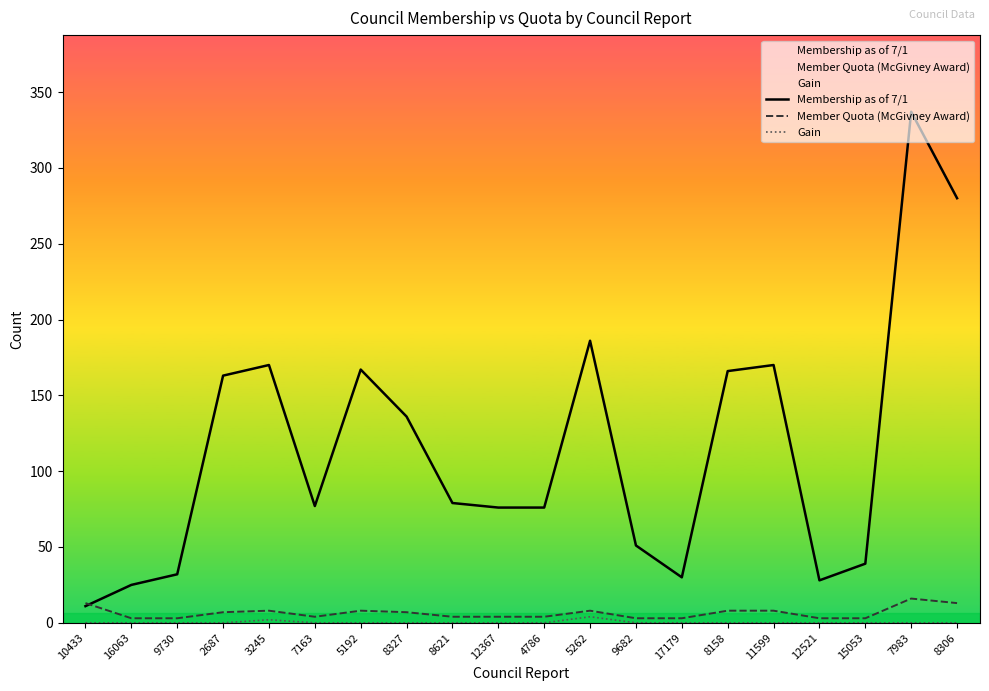

The value of Membership as of 7/1 at 4786 is 76. True or false?

True